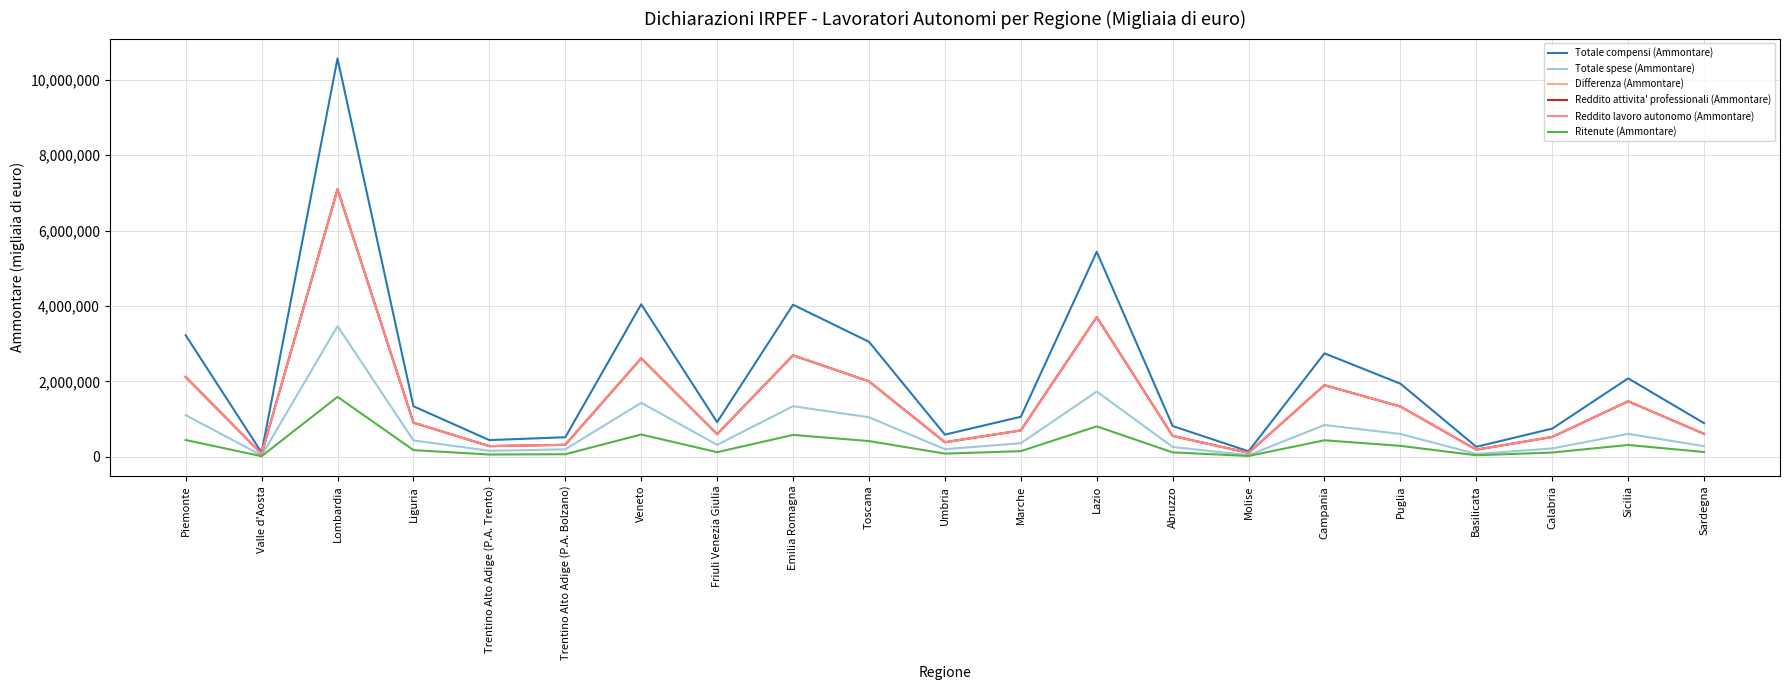

Reading left to right, extract all data points from this chart.

Totale compensi (Ammontare): Piemonte=3222976	Valle d'Aosta=112936	Lombardia=10563258	Liguria=1340453	Trentino Alto Adige (P.A. Trento)=443128	Trentino Alto Adige (P.A. Bolzano)=519034	Veneto=4045415	Friuli Venezia Giulia=919577	Emilia Romagna=4033144	Toscana=3050538	Umbria=588554	Marche=1061067	Lazio=5436810	Abruzzo=816476	Molise=146607	Campania=2743328	Puglia=1939669	Basilicata=265188	Calabria=747989	Sicilia=2080209	Sardegna=891605
Totale spese (Ammontare): Piemonte=1105462	Valle d'Aosta=35496	Lombardia=3466849	Liguria=435021	Trentino Alto Adige (P.A. Trento)=159358	Trentino Alto Adige (P.A. Bolzano)=199208	Veneto=1431908	Friuli Venezia Giulia=317818	Emilia Romagna=1342011	Toscana=1048972	Umbria=201904	Marche=361130	Lazio=1730190	Abruzzo=261769	Molise=41832	Campania=843025	Puglia=605587	Basilicata=75236	Calabria=222019	Sicilia=608289	Sardegna=283408
Differenza (Ammontare): Piemonte=2117514	Valle d'Aosta=77440	Lombardia=7096409	Liguria=905432	Trentino Alto Adige (P.A. Trento)=283771	Trentino Alto Adige (P.A. Bolzano)=319826	Veneto=2613507	Friuli Venezia Giulia=601759	Emilia Romagna=2691133	Toscana=2001566	Umbria=386650	Marche=699937	Lazio=3706620	Abruzzo=554707	Molise=104775	Campania=1900303	Puglia=1334082	Basilicata=189952	Calabria=525971	Sicilia=1471920	Sardegna=608197
Reddito attivita' professionali (Ammontare): Piemonte=2117302	Valle d'Aosta=77440	Lombardia=7094404	Liguria=905162	Trentino Alto Adige (P.A. Trento)=283545	Trentino Alto Adige (P.A. Bolzano)=318216	Veneto=2613041	Friuli Venezia Giulia=601716	Emilia Romagna=2690672	Toscana=2001684	Umbria=386629	Marche=699764	Lazio=3704593	Abruzzo=554769	Molise=104785	Campania=1900497	Puglia=1334132	Basilicata=189918	Calabria=526033	Sicilia=1472065	Sardegna=608237
Reddito lavoro autonomo (Ammontare): Piemonte=2117205	Valle d'Aosta=77407	Lombardia=7094165	Liguria=905155	Trentino Alto Adige (P.A. Trento)=283542	Trentino Alto Adige (P.A. Bolzano)=318213	Veneto=2612941	Friuli Venezia Giulia=601707	Emilia Romagna=2690559	Toscana=2001599	Umbria=386606	Marche=699712	Lazio=3704454	Abruzzo=554730	Molise=104764	Campania=1900408	Puglia=1334011	Basilicata=189907	Calabria=525993	Sicilia=1471917	Sardegna=608183
Ritenute (Ammontare): Piemonte=445770	Valle d'Aosta=16089	Lombardia=1589832	Liguria=177727	Trentino Alto Adige (P.A. Trento)=60280	Trentino Alto Adige (P.A. Bolzano)=68927	Veneto=591428	Friuli Venezia Giulia=123004	Emilia Romagna=580431	Toscana=417850	Umbria=84573	Marche=150401	Lazio=807115	Abruzzo=117752	Molise=22462	Campania=438333	Puglia=290465	Basilicata=41119	Calabria=113636	Sicilia=314621	Sardegna=127219